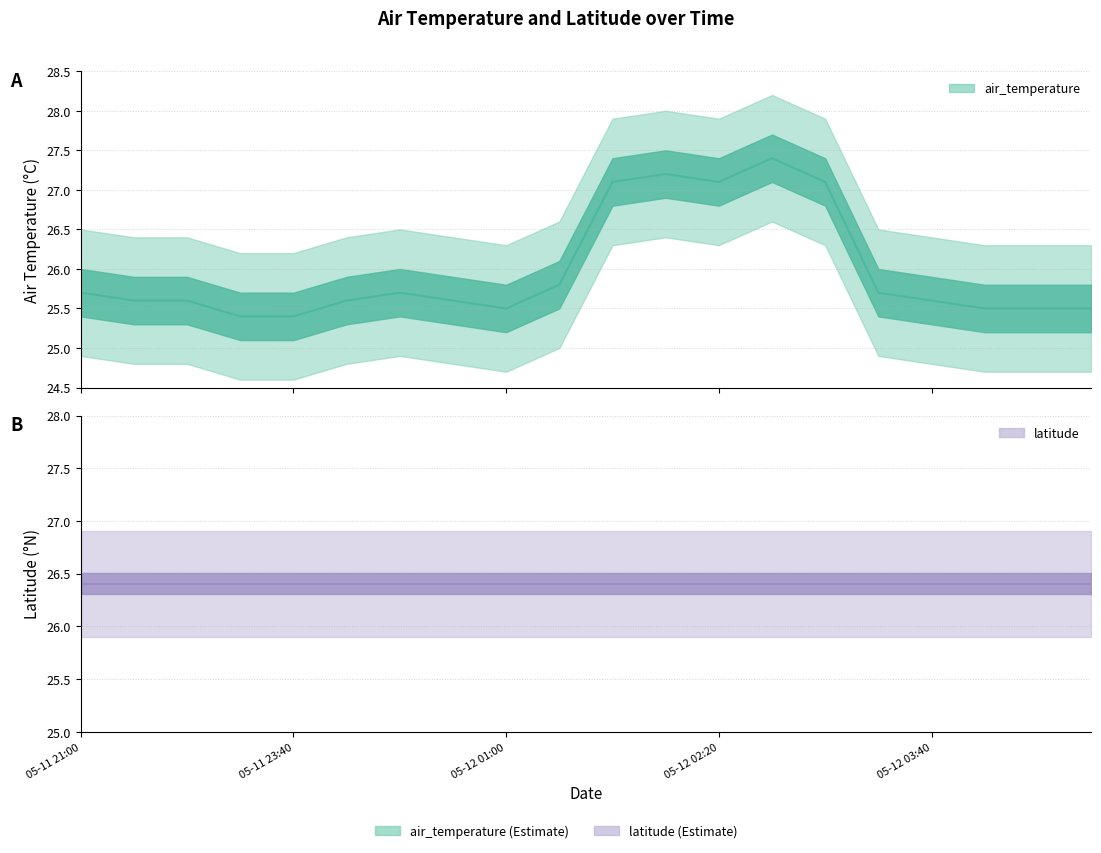

Does the chart have visible grid lines?

Yes